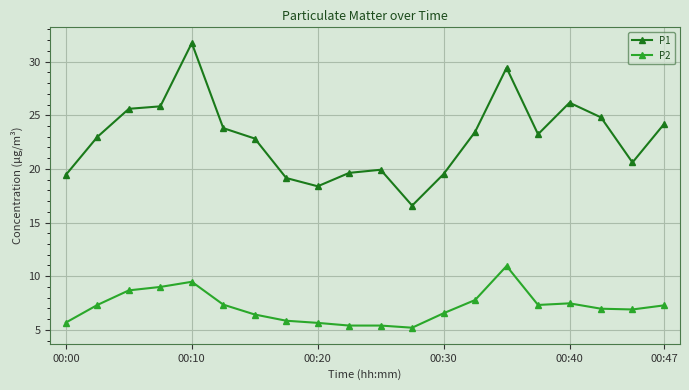

What are all the series names shown in the legend?

P1, P2